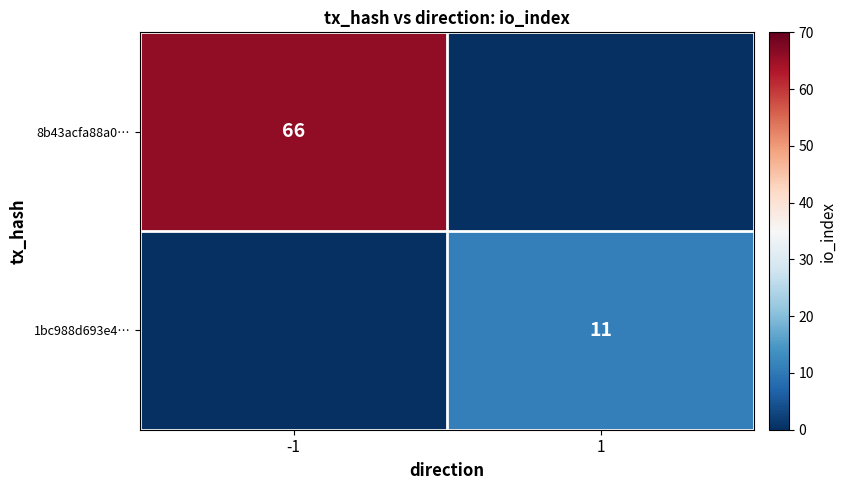

The value of 1bc988d693e4… at 1 is 11. True or false?

True